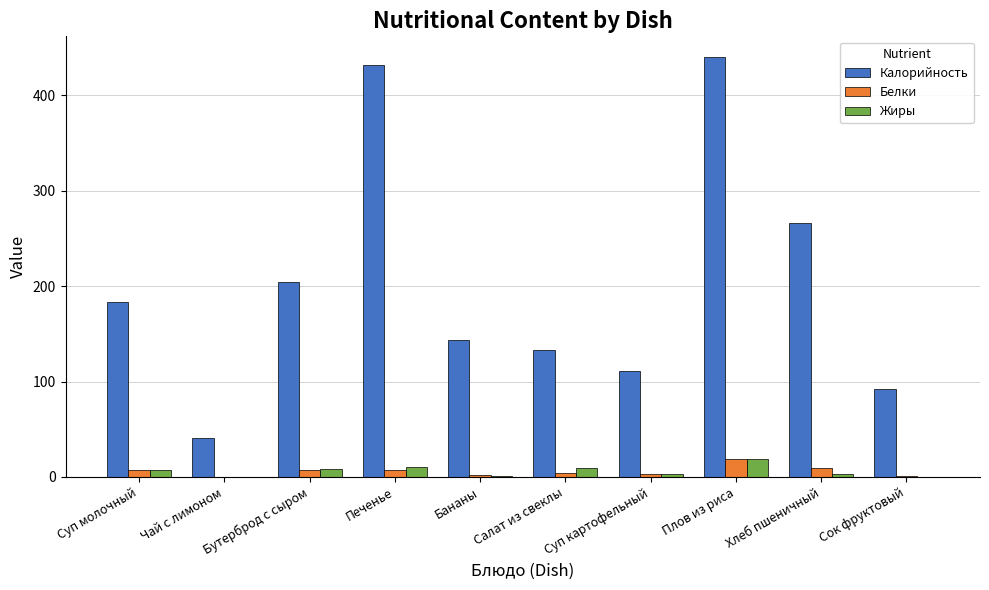

True or false: Калорийность has a value of 111.0 at Суп картофельный.

True